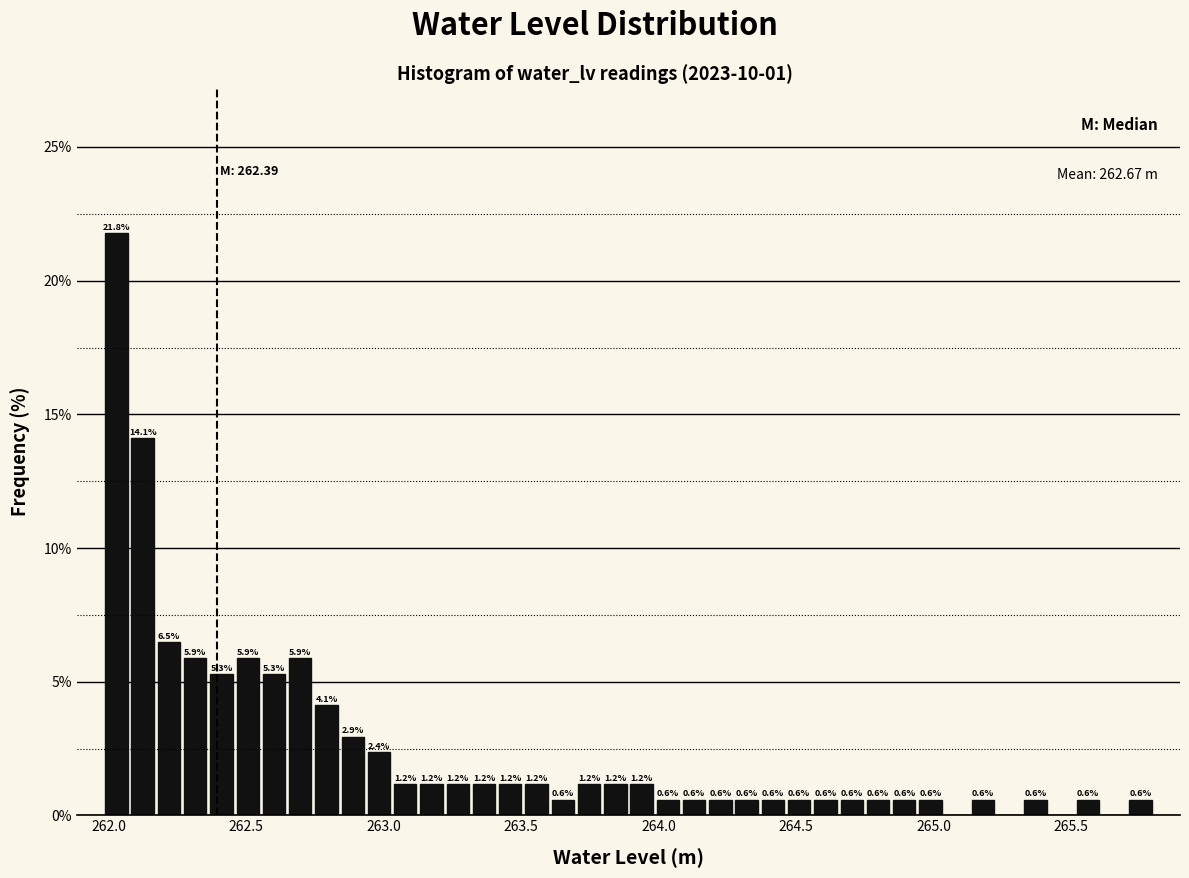

Read against the x-axis, roughly where is the centre of the tallest bar?

262.05